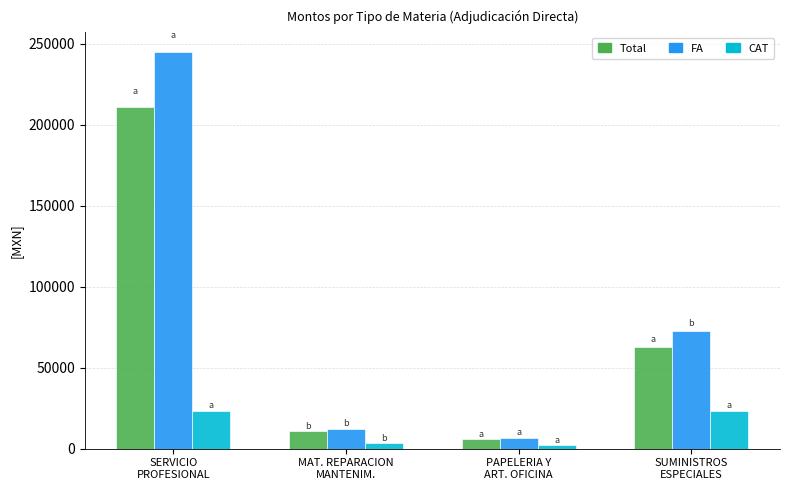

How many groups of bars are there?

4